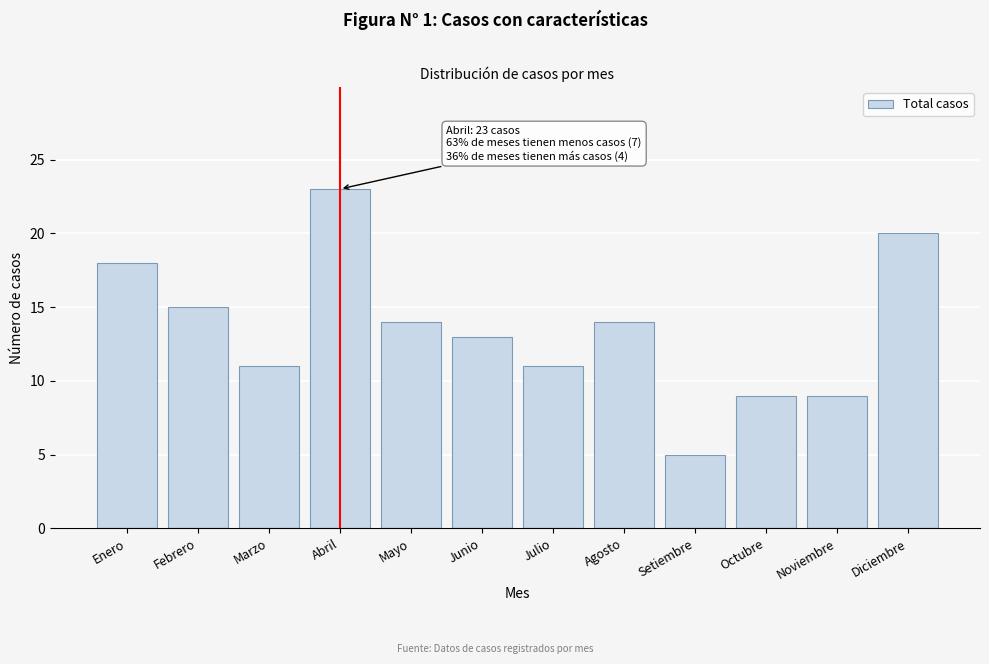

Reading left to right, transcribe all the data shown in this chart.

Enero=18	Febrero=15	Marzo=11	Abril=23	Mayo=14	Junio=13	Julio=11	Agosto=14	Setiembre=5	Octubre=9	Noviembre=9	Diciembre=20